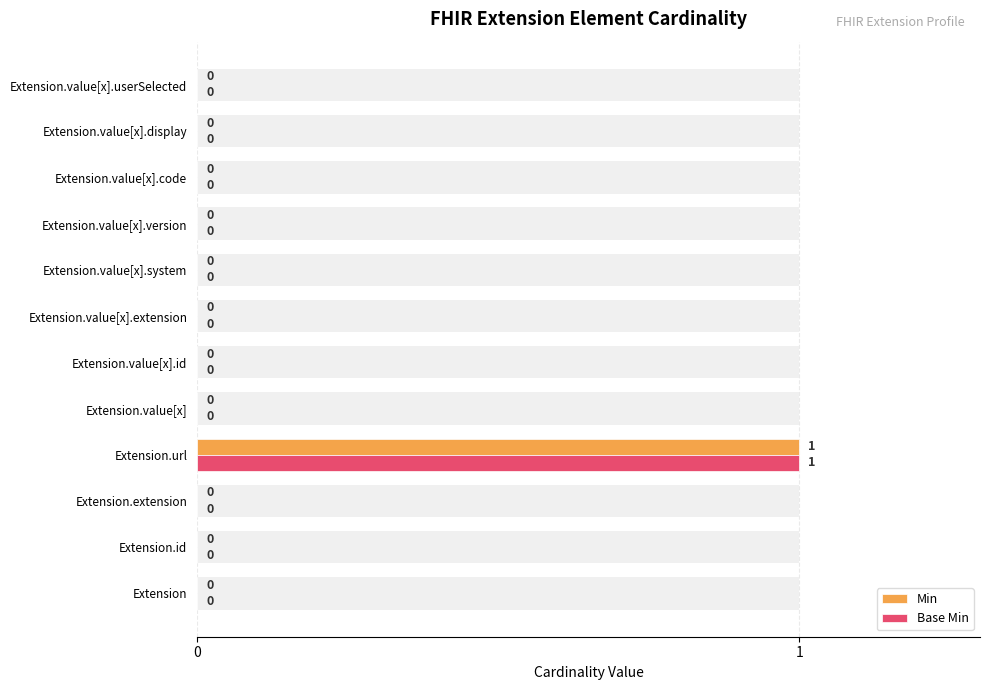

Which series has the largest total across all categories?

Min